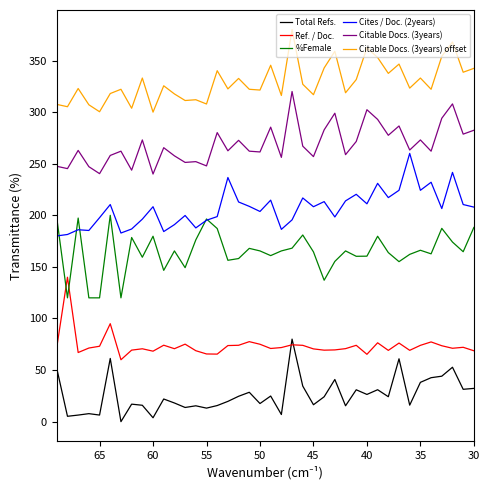

How many values in the Cites / Doc. (2years) series are below 208?

20